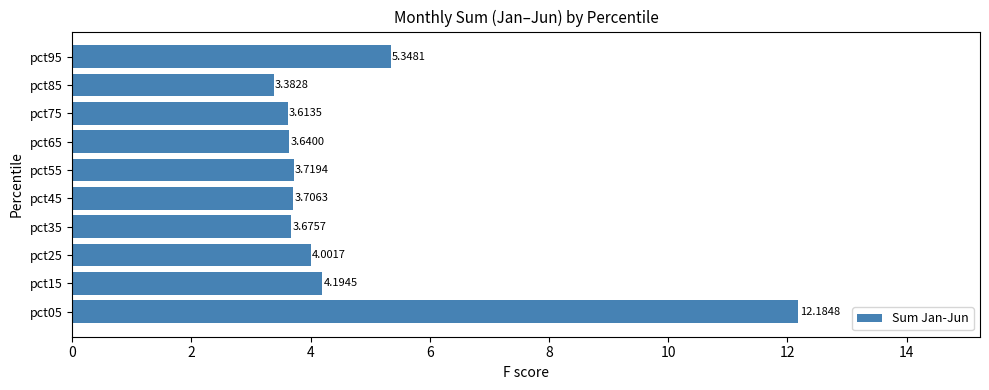

Between pct85 and pct15, which is larger?

pct15